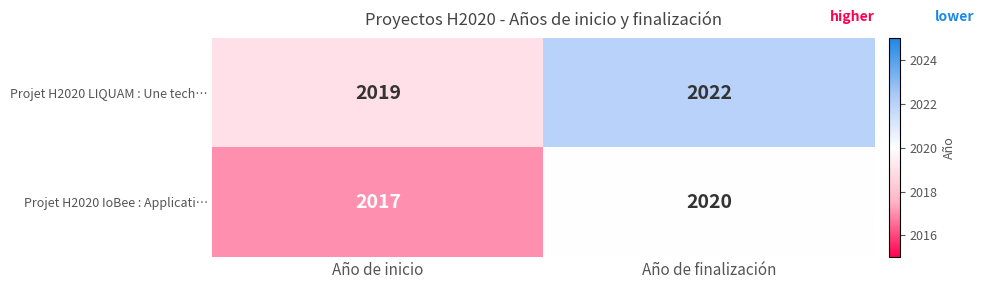

Which series has the largest total across all categories?

Projet H2020 LIQUAM : Une tech…